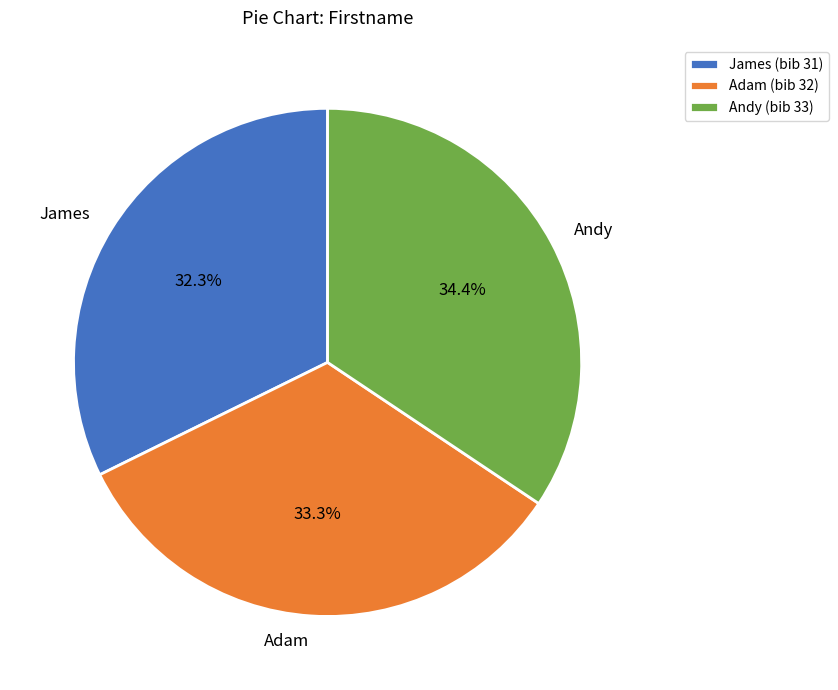

What portion of the pie excludes Adam?

66.7%